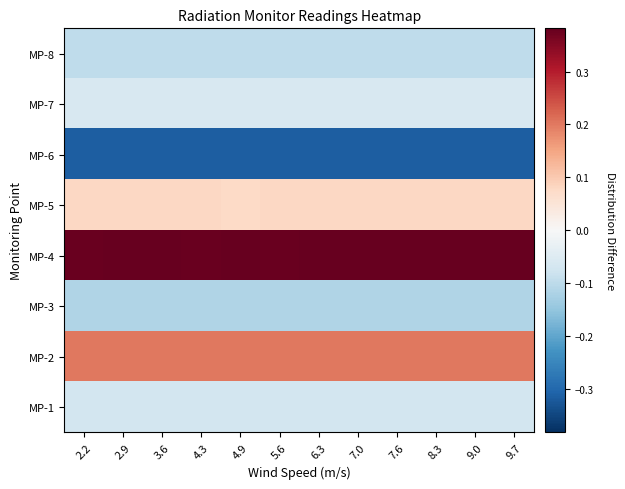

At how many categories does at least one series exceed 0?

12